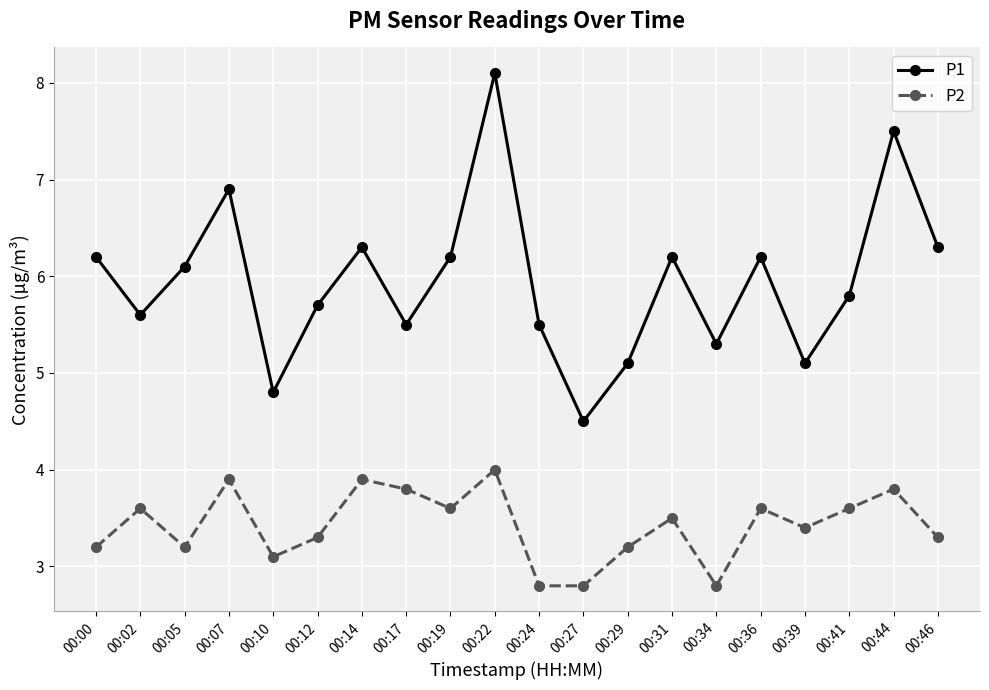

At 00:17, list the series in order from largest to smallest.

P1, P2